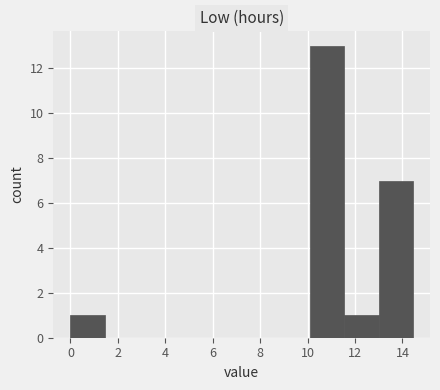

Reading left to right, list every bar in this chart as the range it spans on the x-axis followed by its height. Neither the bar edges nor the heights are printed on the chart, so give them approximately, as read against the axes.

0.0 to 1.4: 1
1.4 to 2.8: 0
2.8 to 4.4: 0
4.4 to 5.8: 0
5.8 to 7.2: 0
7.2 to 8.6: 0
8.6 to 10.2: 0
10.2 to 11.6: 13
11.6 to 13.0: 1
13.0 to 14.4: 7